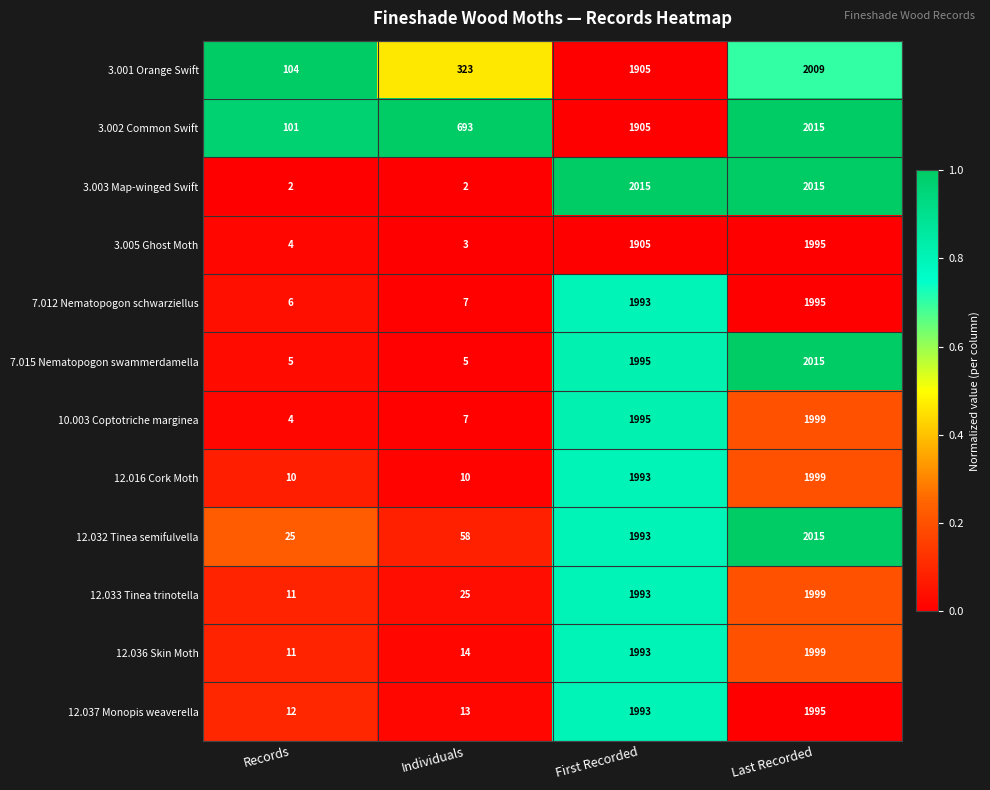

What is the total value across all series at Individuals?

1160